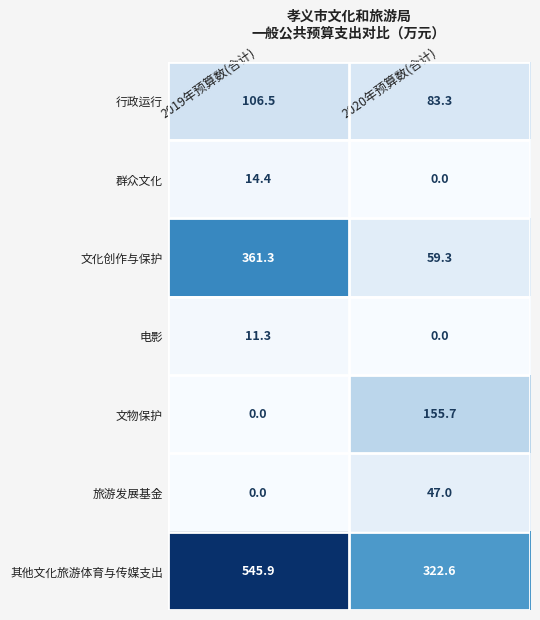

Reading right to left, transcribe all the data shown in this chart.

行政运行: 83.3	106.5
群众文化: 0.0	14.4
文化创作与保护: 59.3	361.3
电影: 0.0	11.3
文物保护: 155.7	0.0
旅游发展基金: 47.0	0.0
其他文化旅游体育与传媒支出: 322.6	545.9